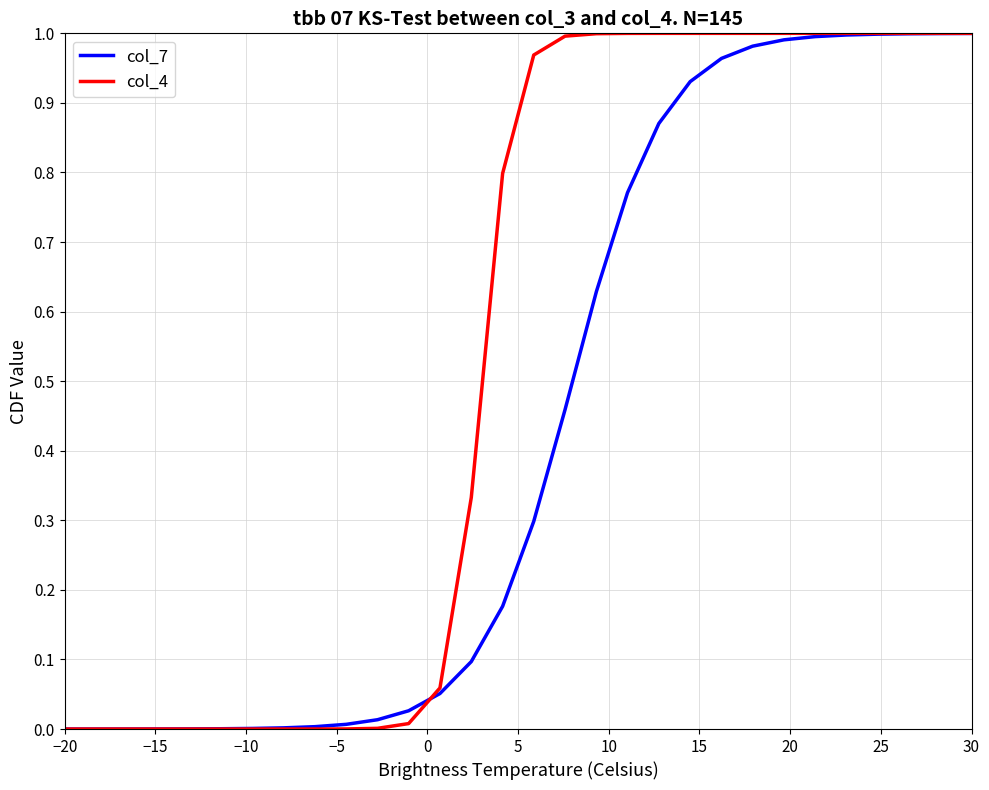

Which series has the largest range (max minus min)?

col_4